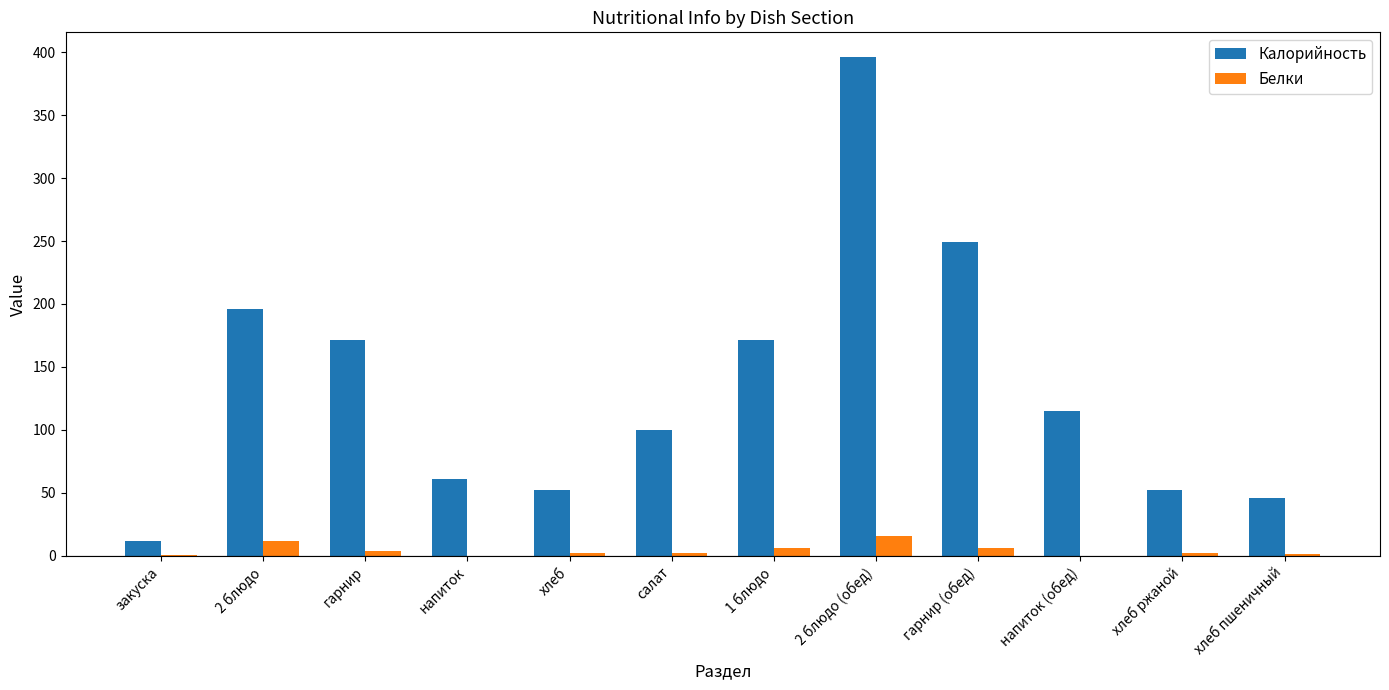

What is the spread (max minus min) of values at хлеб пшеничный?

44.7